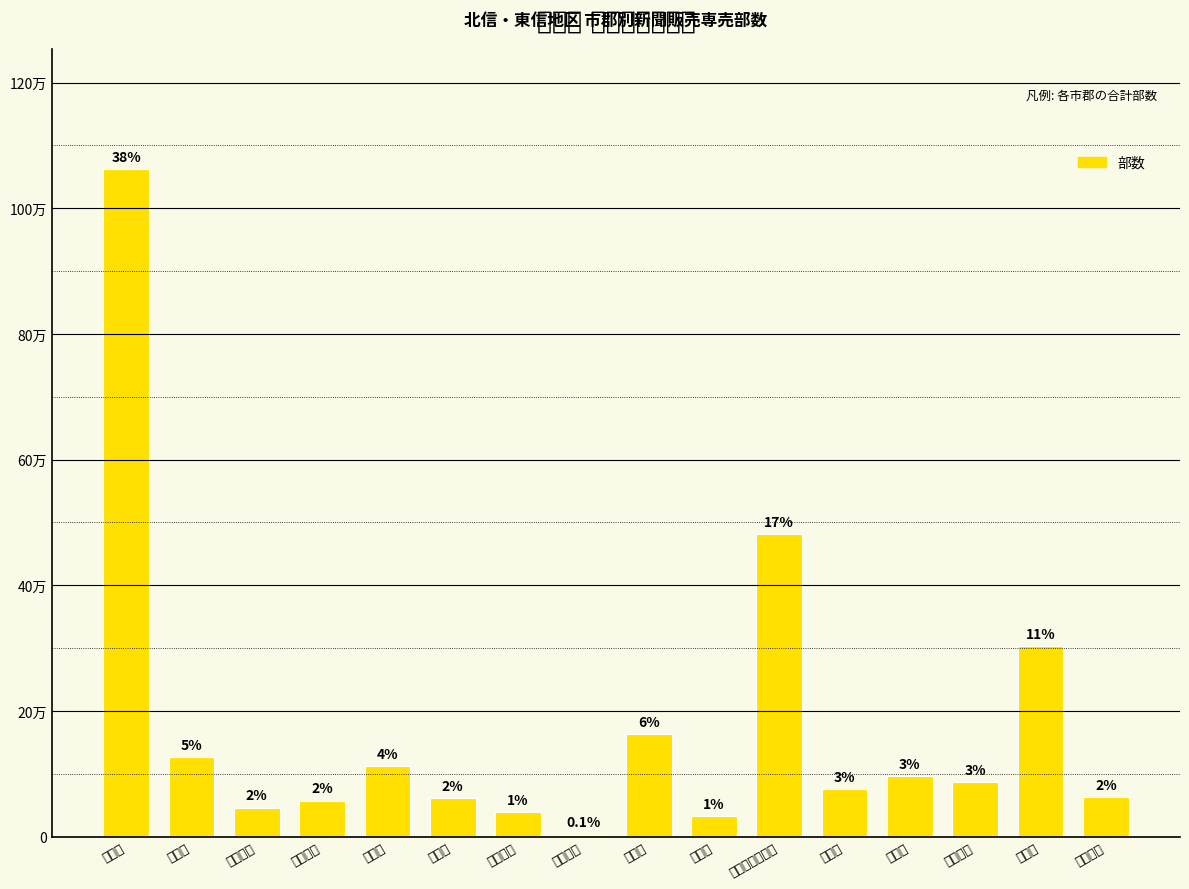

What is the label of the 12th bar from the left?

東御市